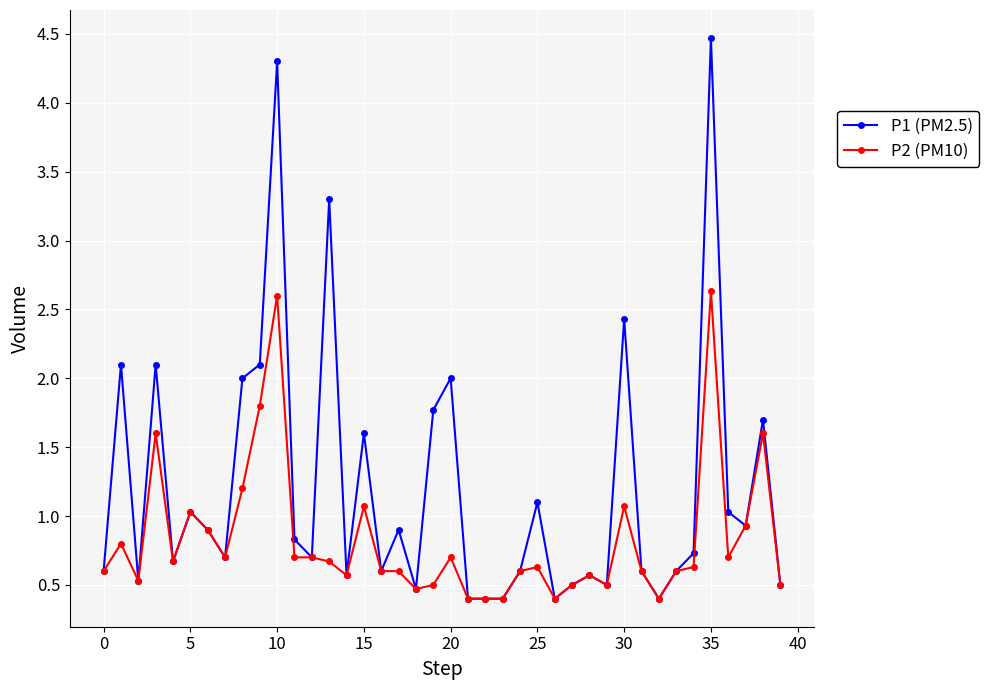

At how many categories does at least one series exceed 3?

3